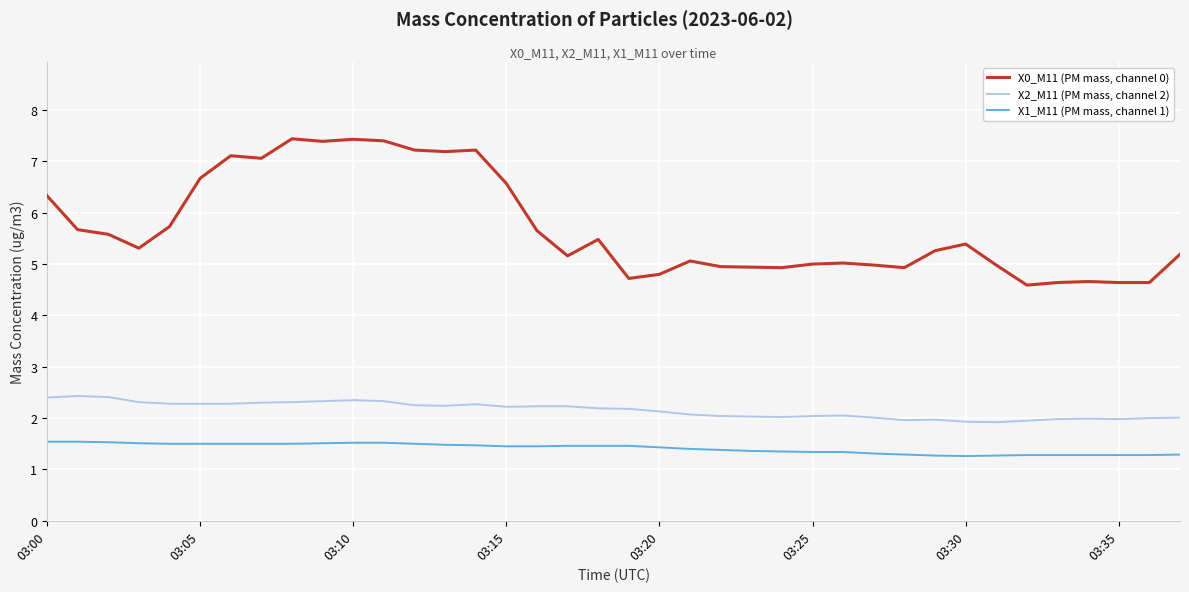

At how many categories does at least one series exceed 6?

12